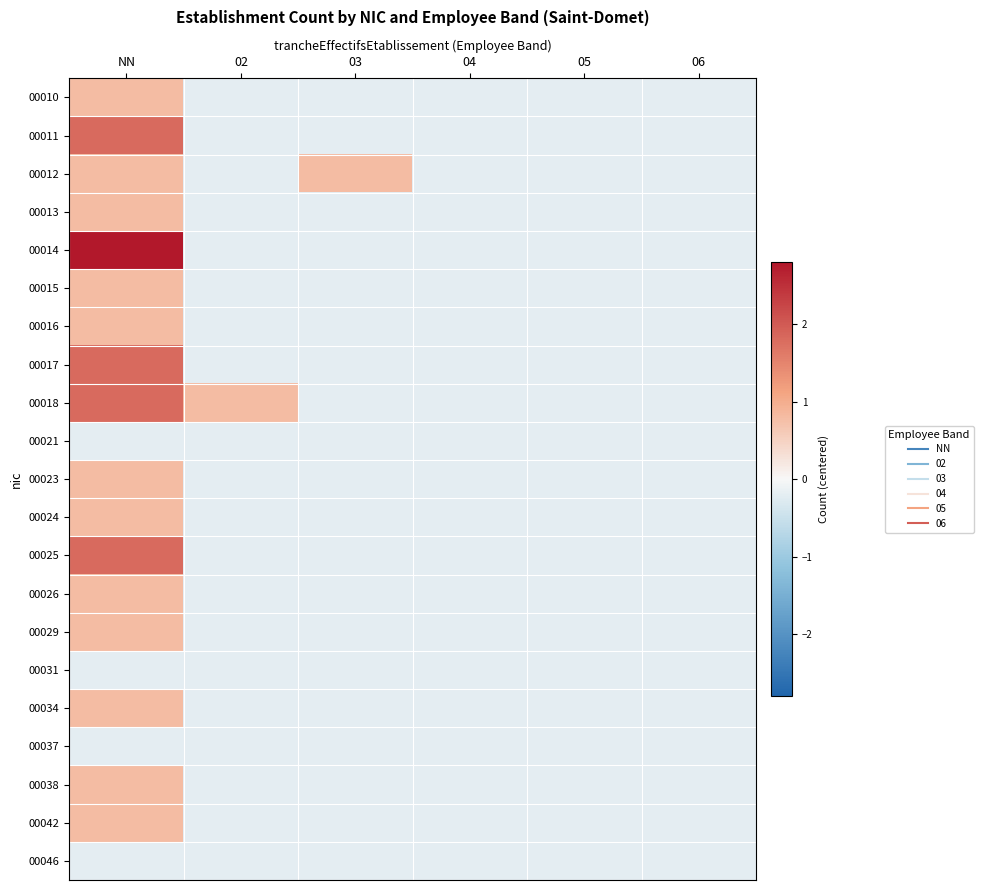

List the series in order of their peak value, highest first.

00014, 00011, 00017, 00018, 00025, 00010, 00012, 00013, 00015, 00016, 00023, 00024, 00026, 00029, 00034, 00038, 00042, 00021, 00031, 00037, 00046